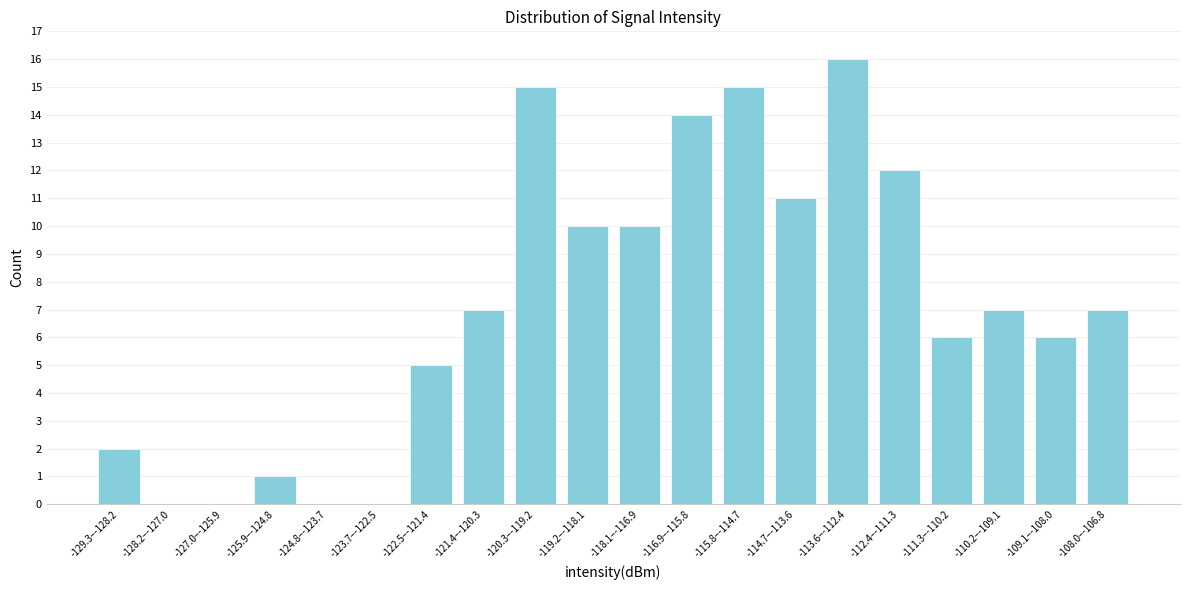

Reading left to right, transcribe all the data shown in this chart.

-129.3–-128.2=2	-128.2–-127.0=0	-127.0–-125.9=0	-125.9–-124.8=1	-124.8–-123.7=0	-123.7–-122.5=0	-122.5–-121.4=5	-121.4–-120.3=7	-120.3–-119.2=15	-119.2–-118.1=10	-118.1–-116.9=10	-116.9–-115.8=14	-115.8–-114.7=15	-114.7–-113.6=11	-113.6–-112.4=16	-112.4–-111.3=12	-111.3–-110.2=6	-110.2–-109.1=7	-109.1–-108.0=6	-108.0–-106.8=7